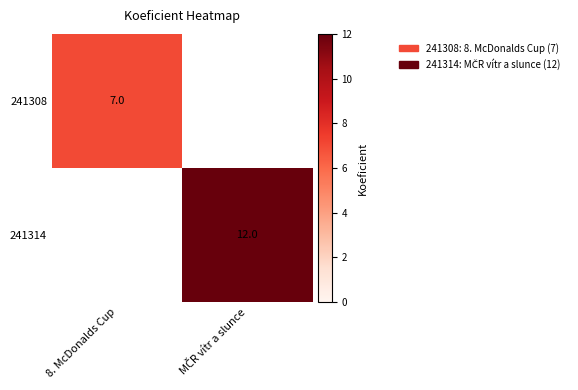

Is it true that 241308 equals 7 at 8. McDonalds Cup?

True